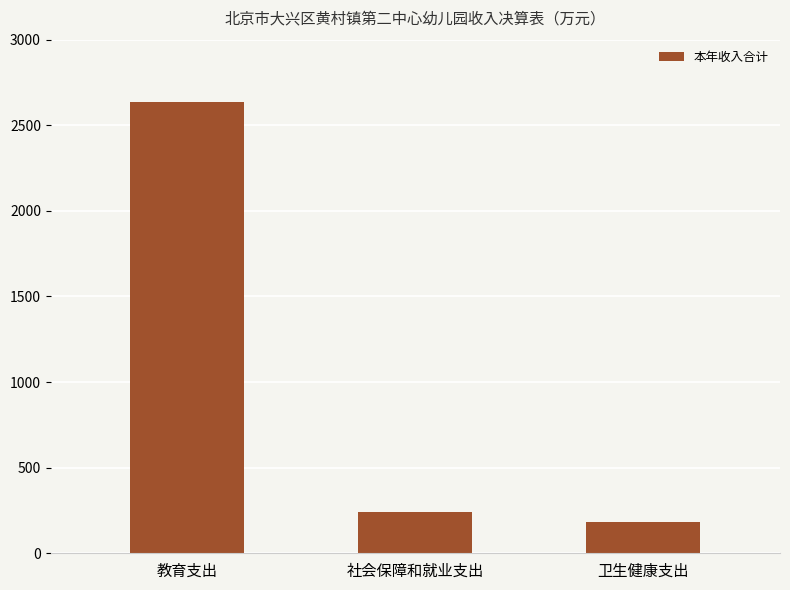

Approximately how many times larger is the value at 社会保障和就业支出 compared to 卫生健康支出?

1.3